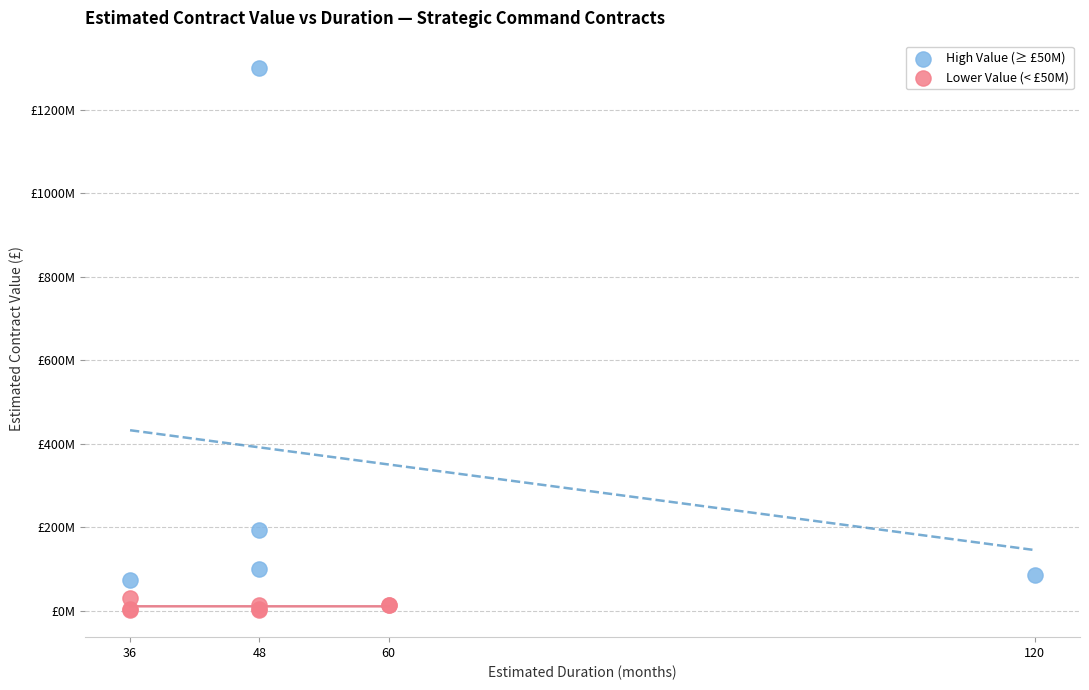

Which series reaches the minimum Y coordinate?

Lower Value (< £50M)